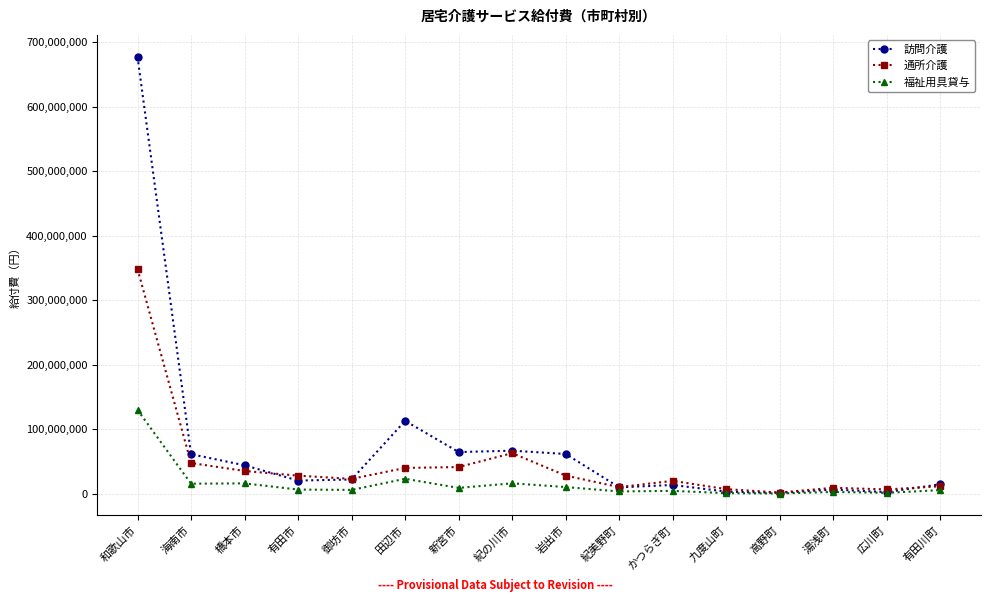

The value of 訪問介護 at 新宮市 is 28526998. True or false?

False